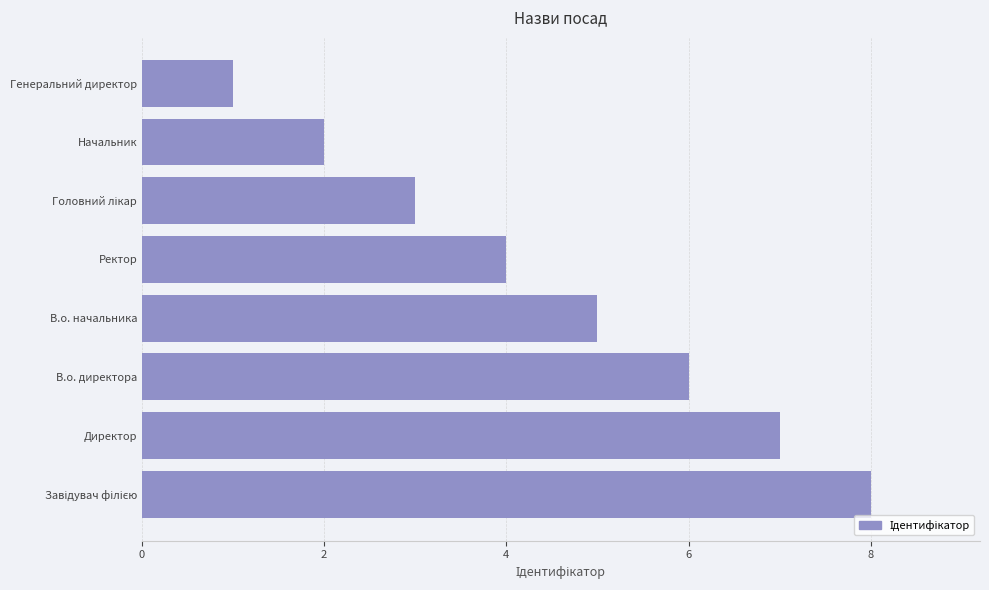

Between В.о. директора and Директор, which is larger?

Директор